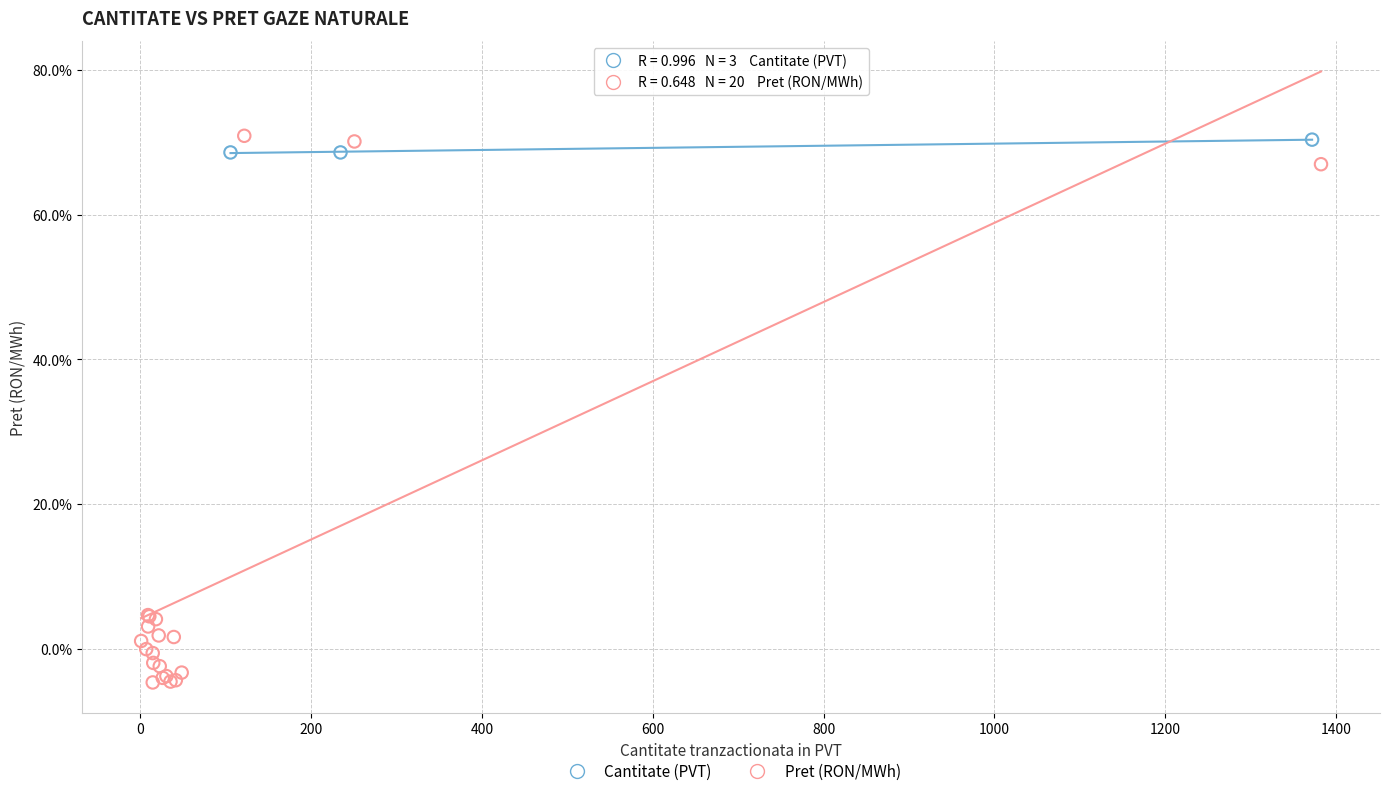

Which series contains the lowest Y value?

Pret (RON/MWh)